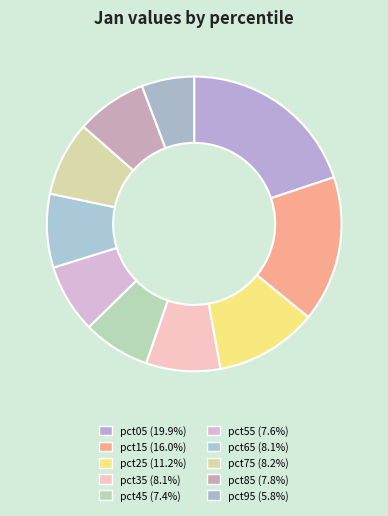

What is the smallest slice in the pie chart?

pct95